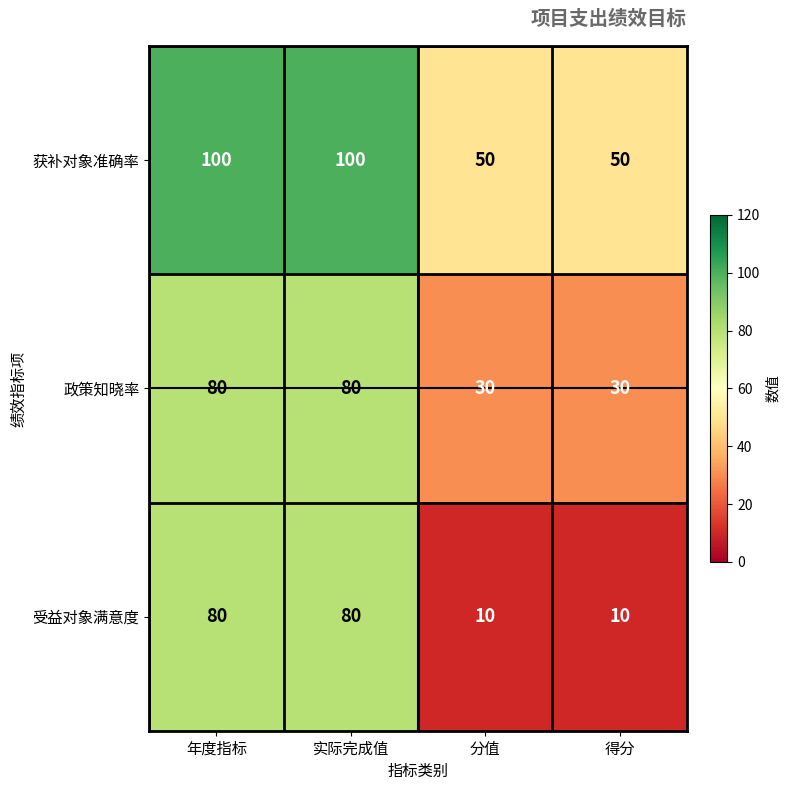

What is the minimum value shown in the chart?

10